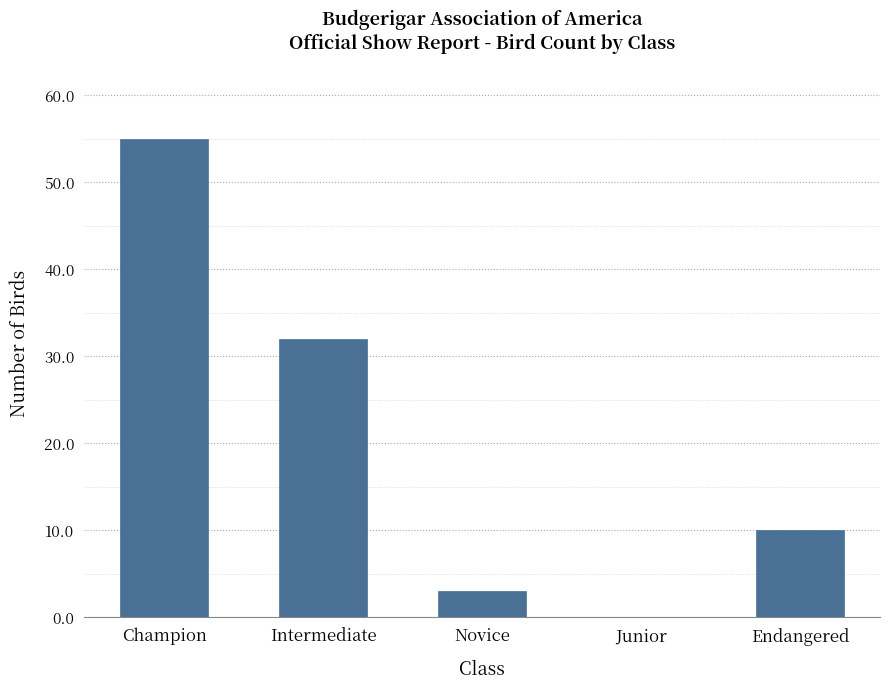

What is the greatest value displayed?

55